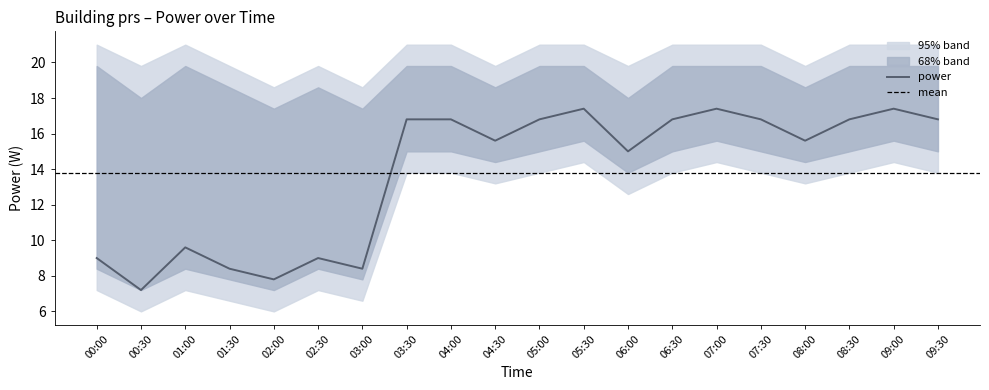

What is the difference between the maximum and minimum values?

10.2